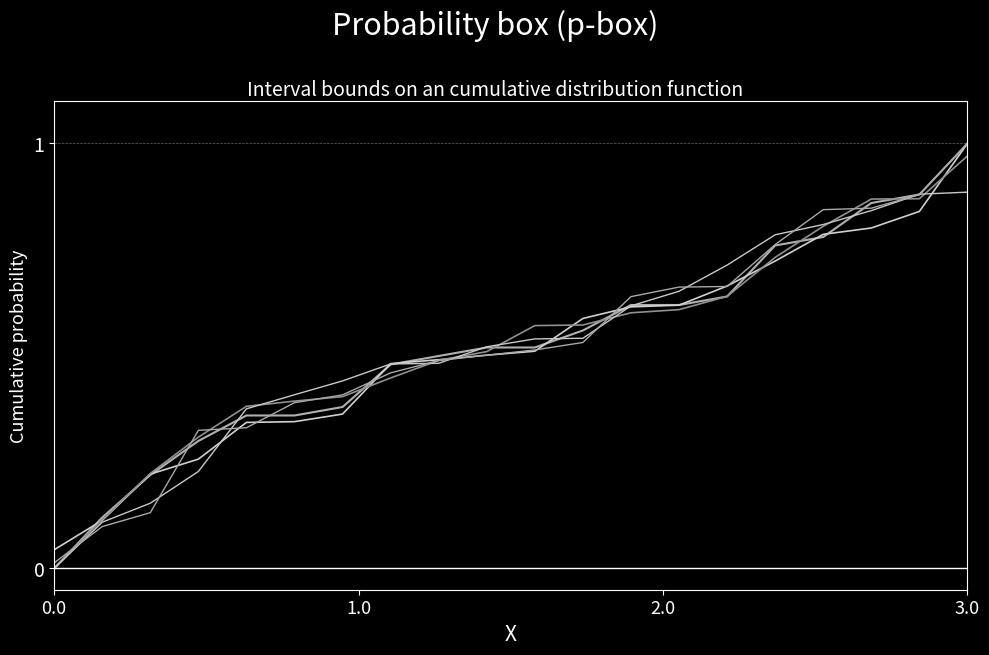

How many lines are shown in the chart?

5